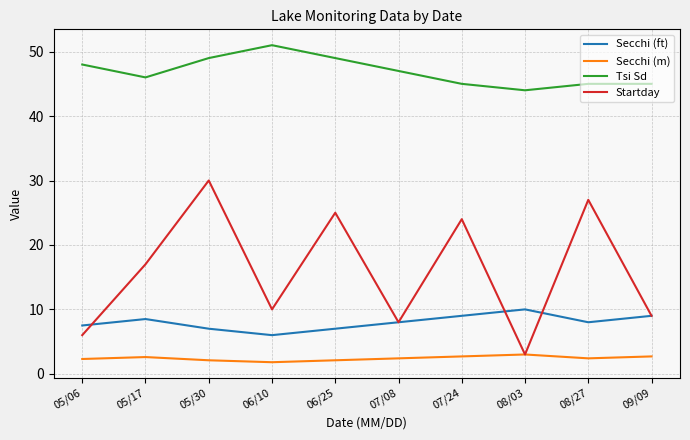

True or false: Secchi (m) has more than 0 interior local peaks.

True